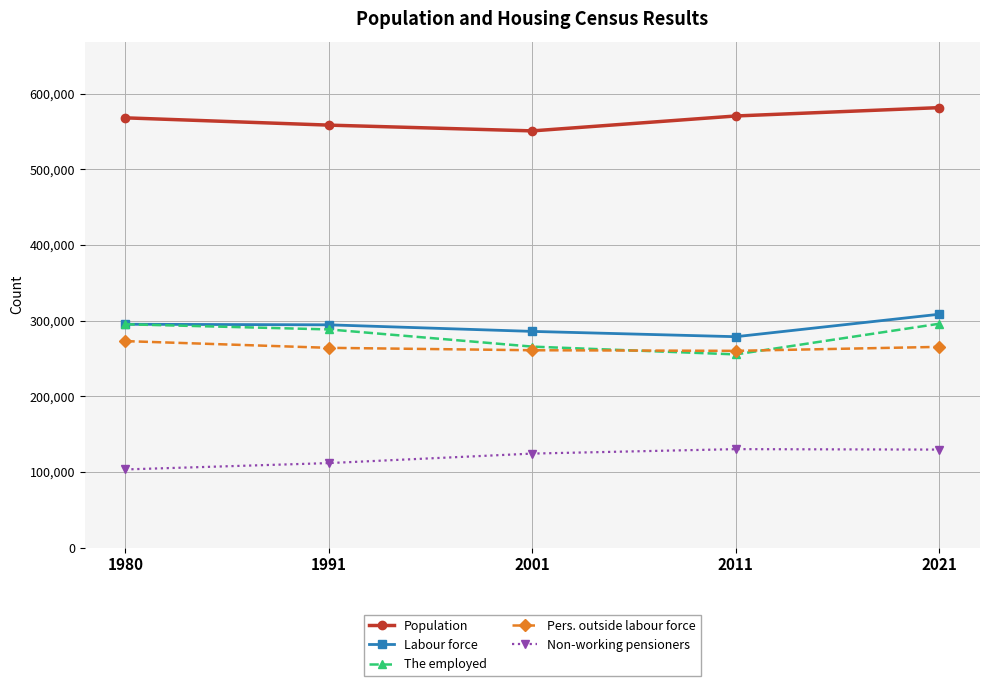

True or false: Labour force and Non-working pensioners cross at least once.

False